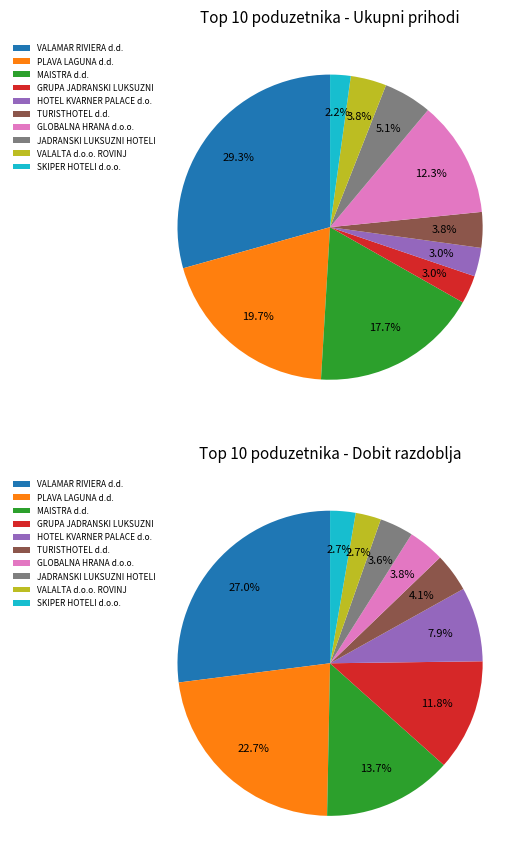

How much of the chart is everything except HOTEL KVARNER PALACE d.o.o.?

97.0%